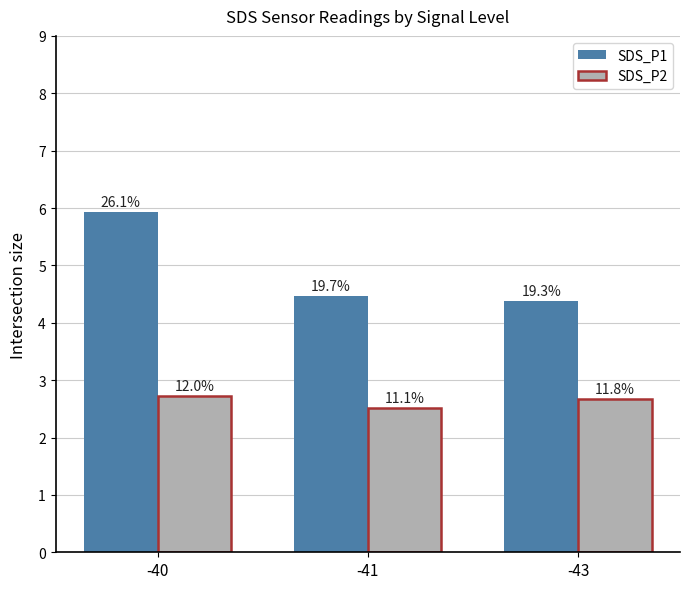

List the labels in order of SDS_P1 value, smallest first.

-43, -41, -40